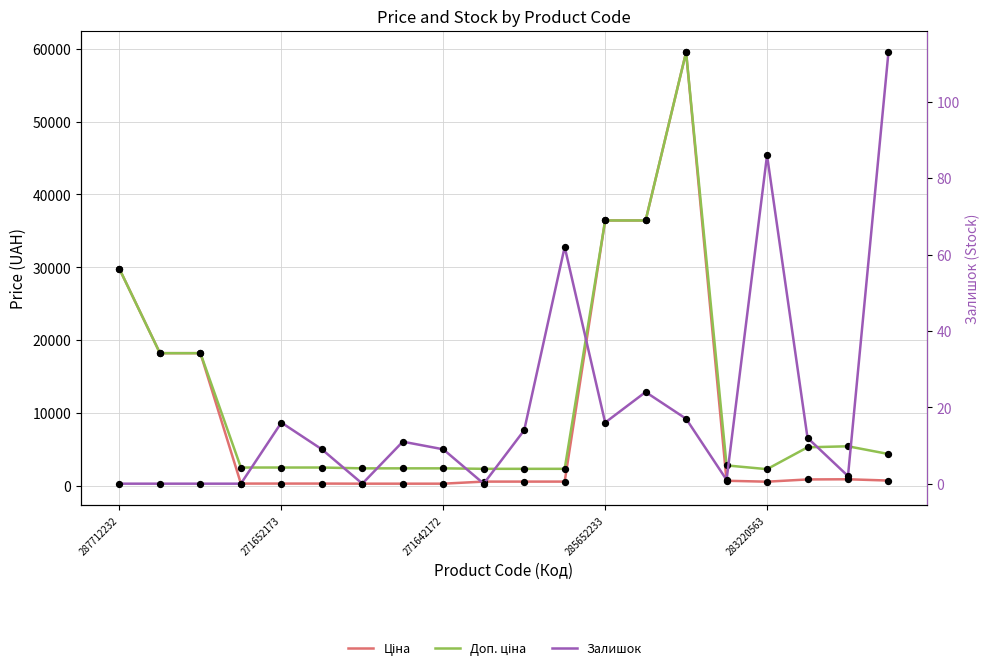

At how many categories does at least one series exceed 6920?

6